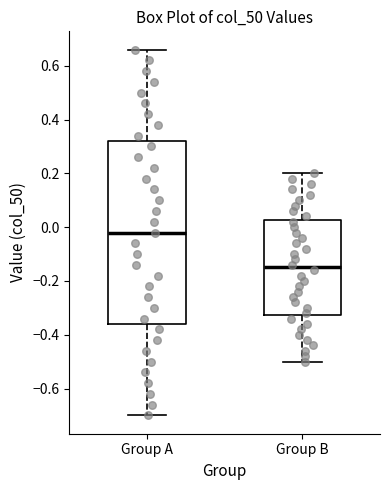

Reading left to right, read every box against the y-axis: the position of its median line, the range the box covers, and the ends of its whiskers. The values are not printed on the chart, so give them approximately, as read against the axis.

Group A: median -0.02, box -0.36 to 0.32, whiskers -0.70 to 0.66
Group B: median -0.14, box -0.32 to 0.02, whiskers -0.50 to 0.20